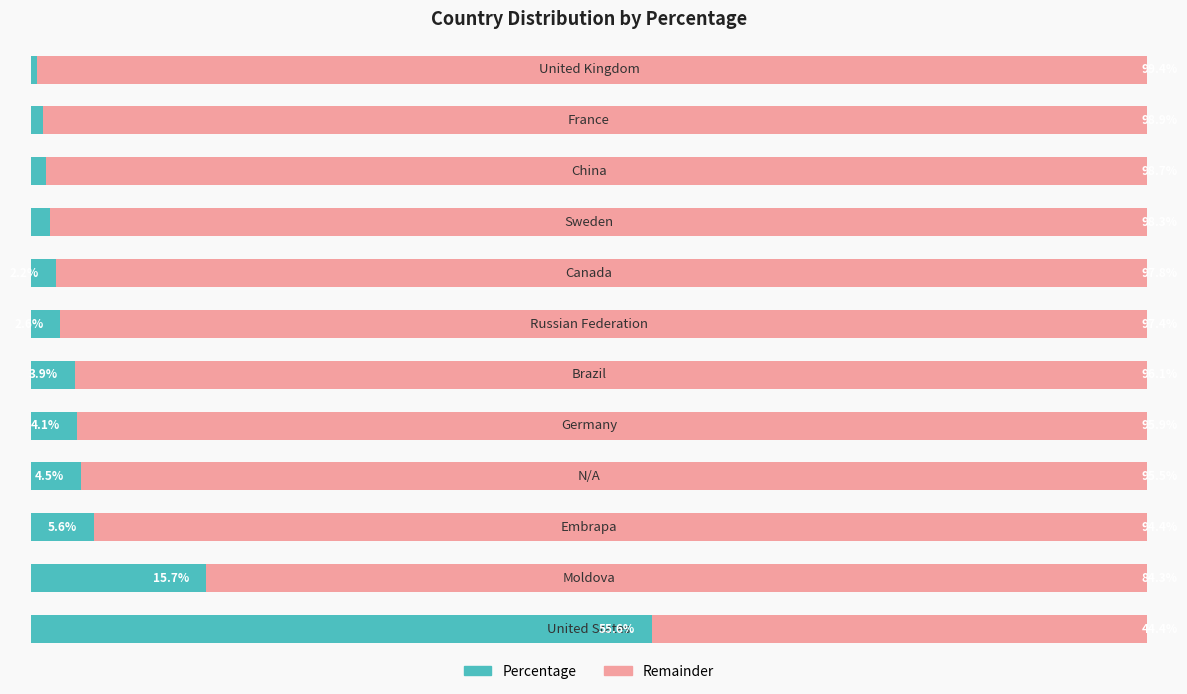

What are all the series names shown in the legend?

Percentage, Remainder